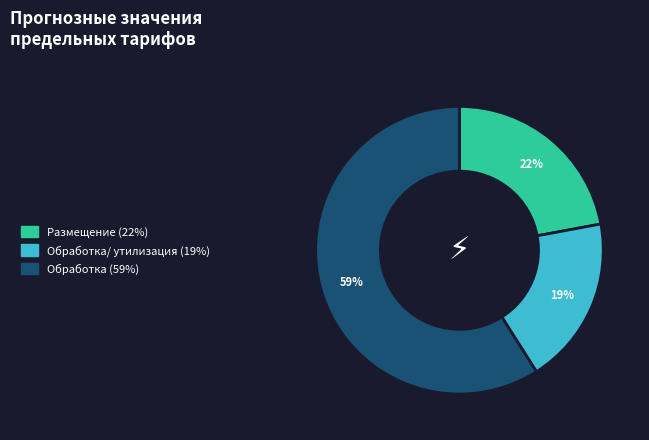

Does any single category account for the majority?

Yes